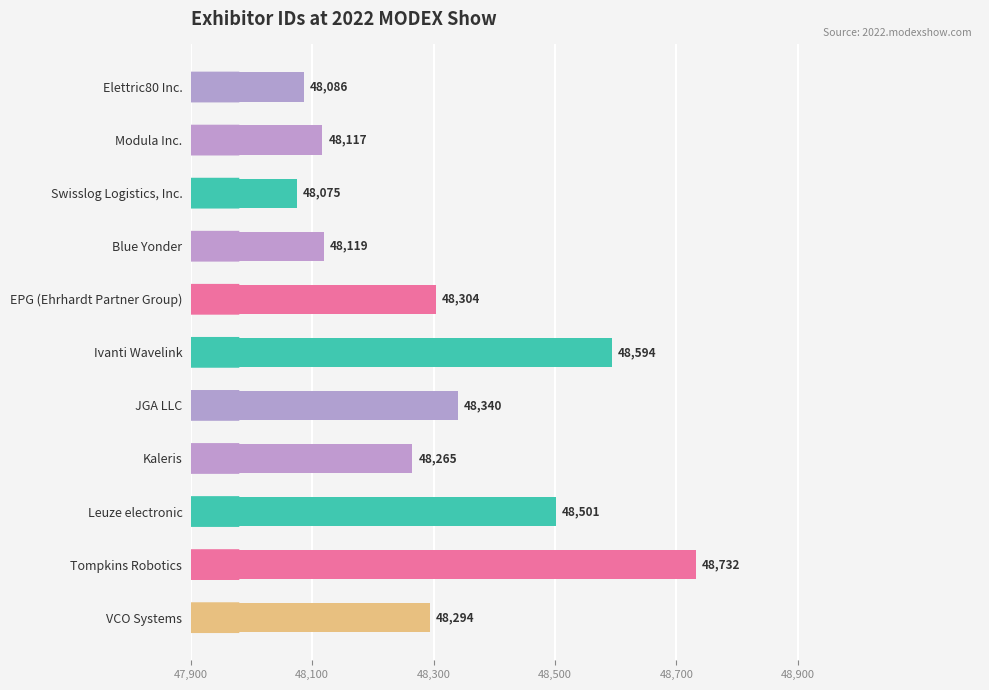

How many distinct data groups are displayed?

1